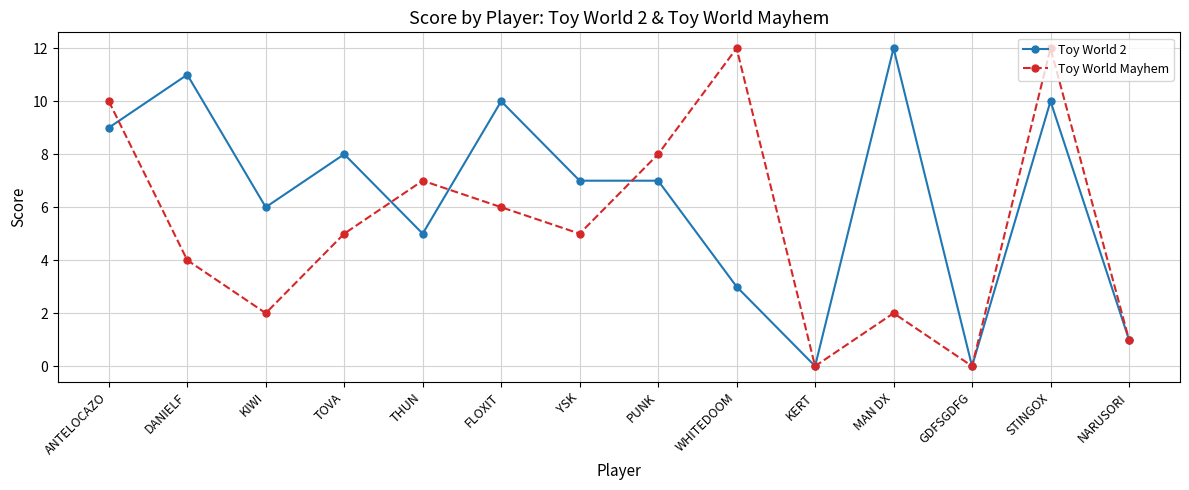

List the series in order of their overall mean, lowest first.

Toy World Mayhem, Toy World 2